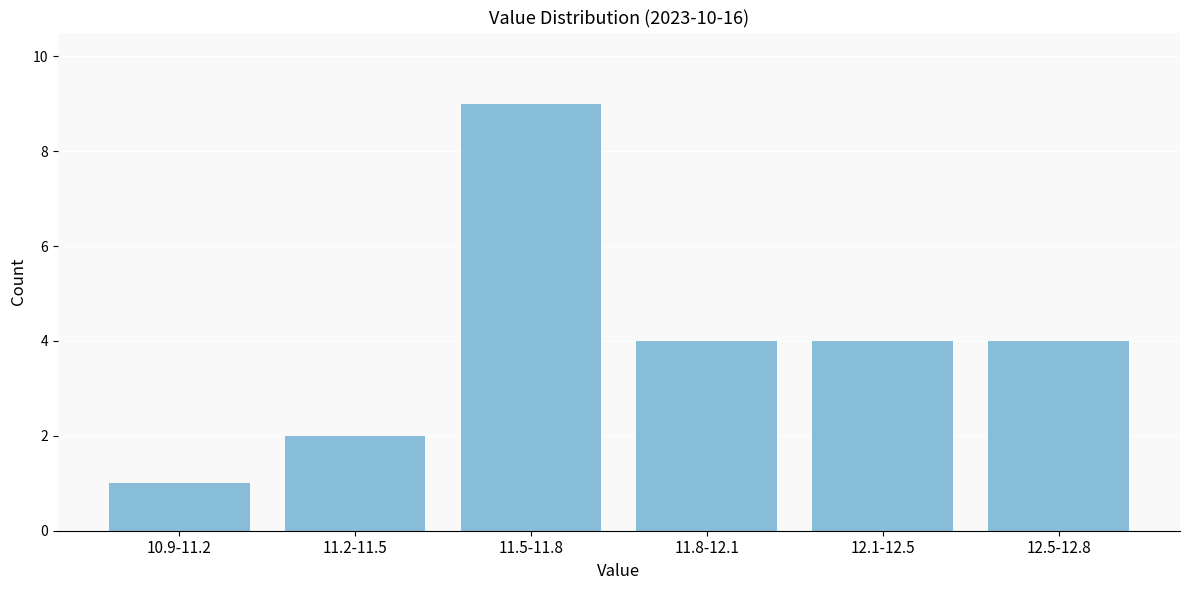

Reading right to left, what are all the values shown in this chart?

4	4	4	9	2	1